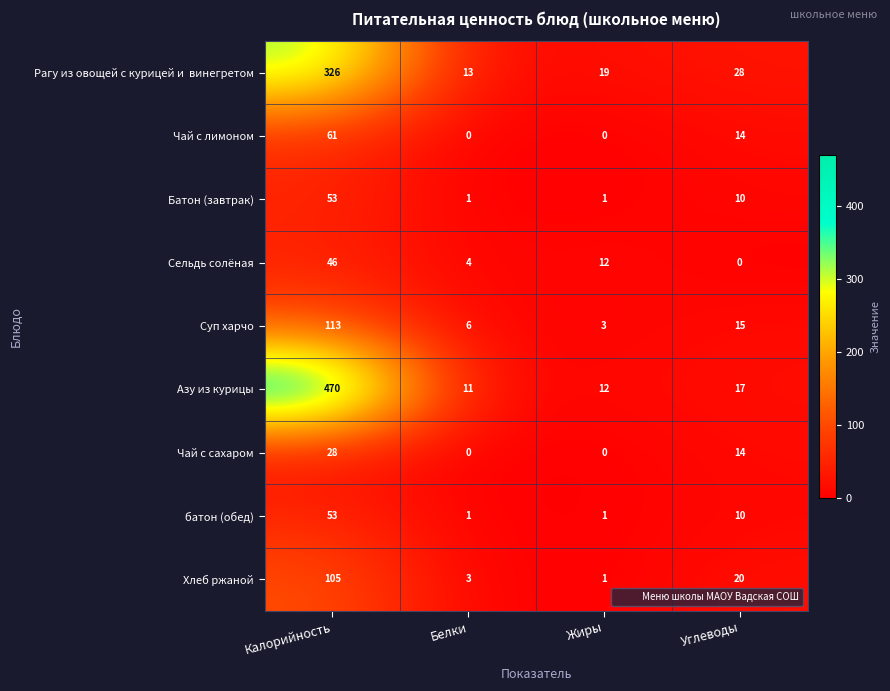

The Хлеб ржаной series shows 13 at Углеводы. True or false?

False